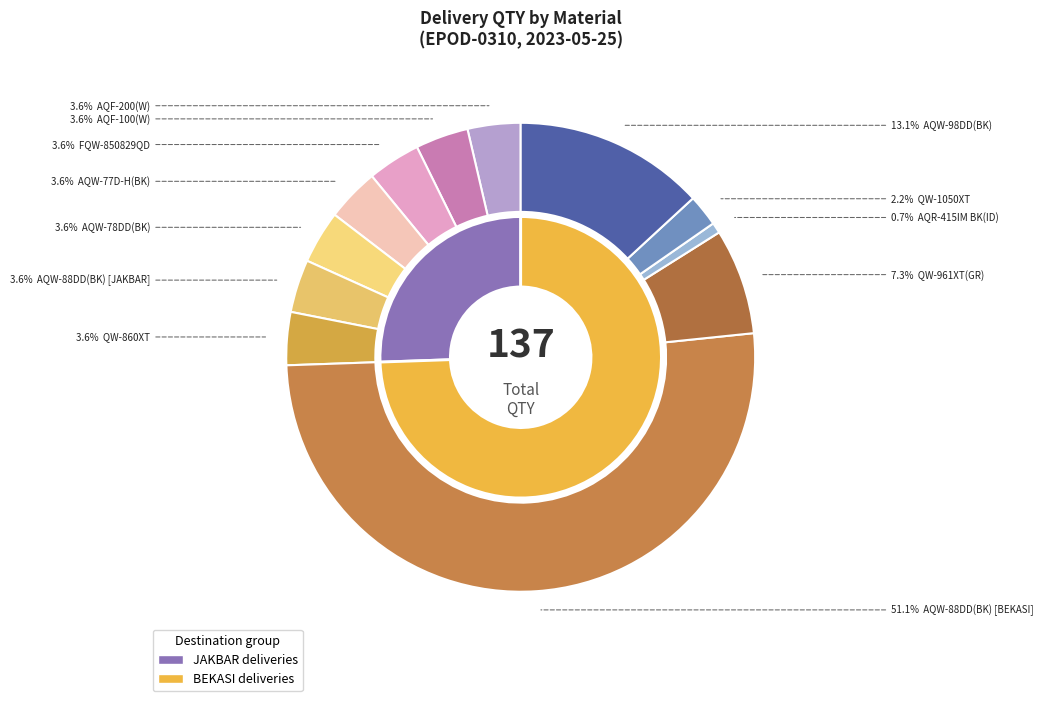

To the nearest percent, what is the combined percentage of AQR-415IM BK(ID) and AQW-88DD(BK) [BEKASI]?

52%